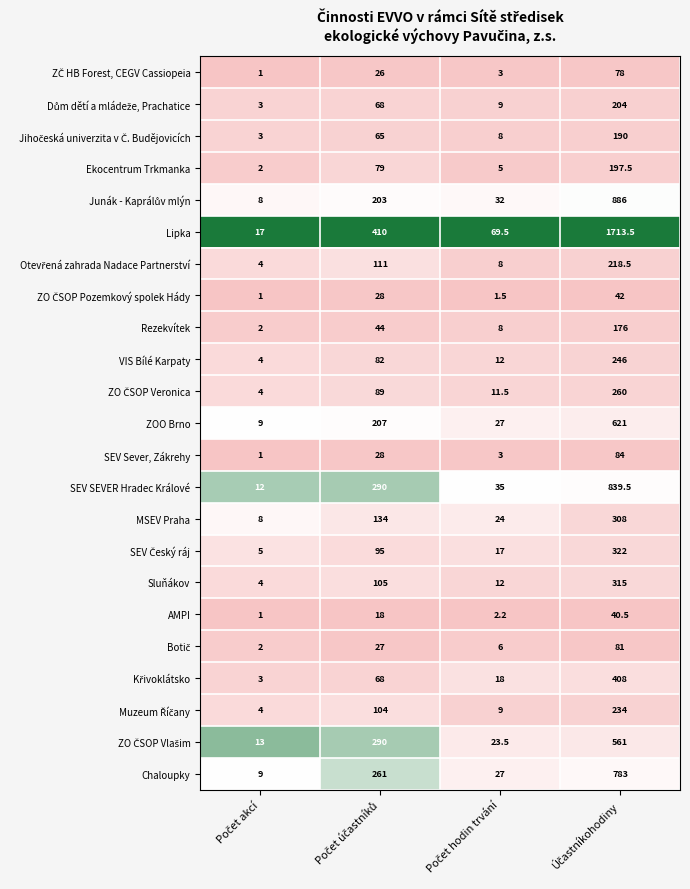

Which series has the largest total across all categories?

Lipka